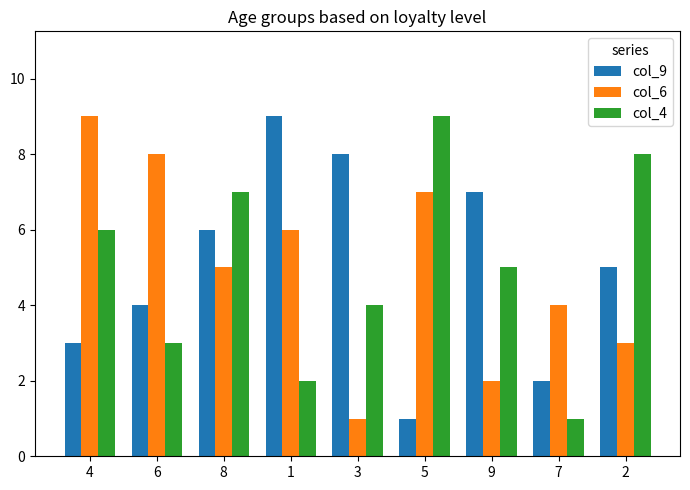

Reading left to right, what are all the values shown in this chart?

col_9: 4=3	6=4	8=6	1=9	3=8	5=1	9=7	7=2	2=5
col_6: 4=9	6=8	8=5	1=6	3=1	5=7	9=2	7=4	2=3
col_4: 4=6	6=3	8=7	1=2	3=4	5=9	9=5	7=1	2=8